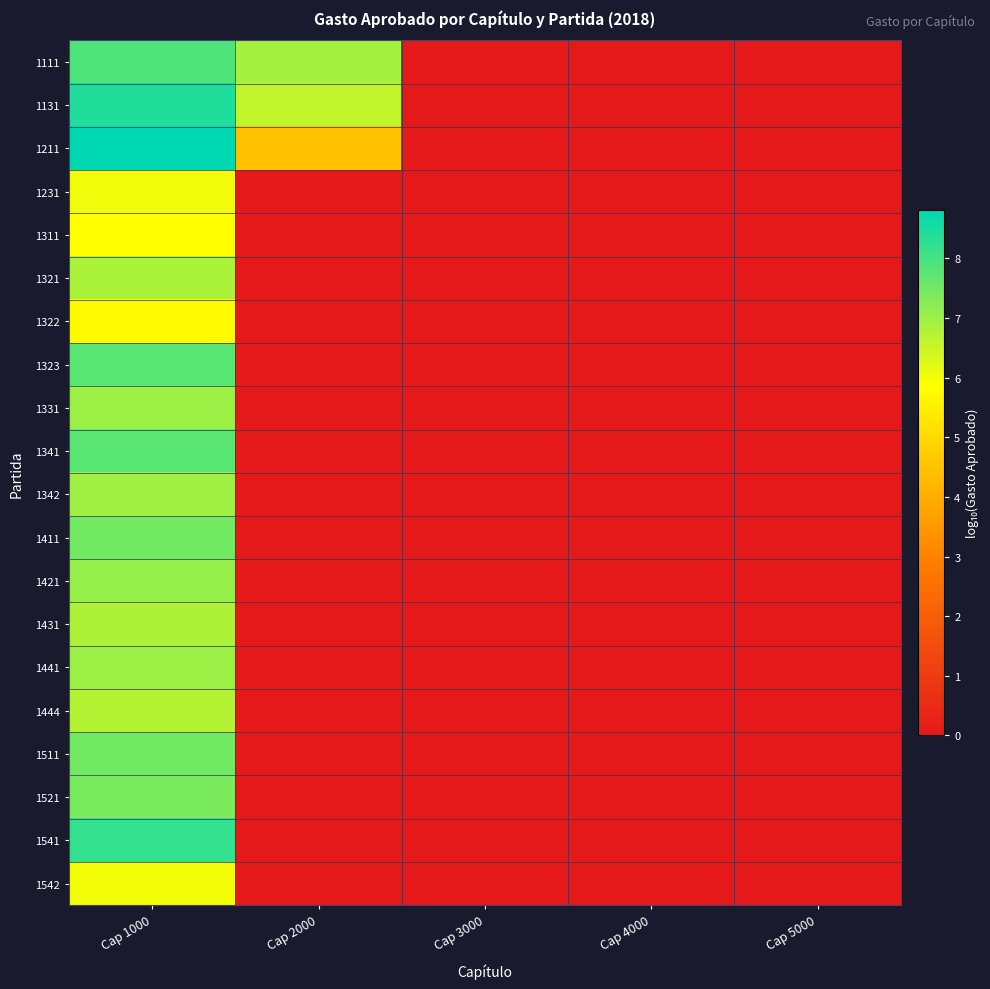

Which series has the largest range (max minus min)?

1211